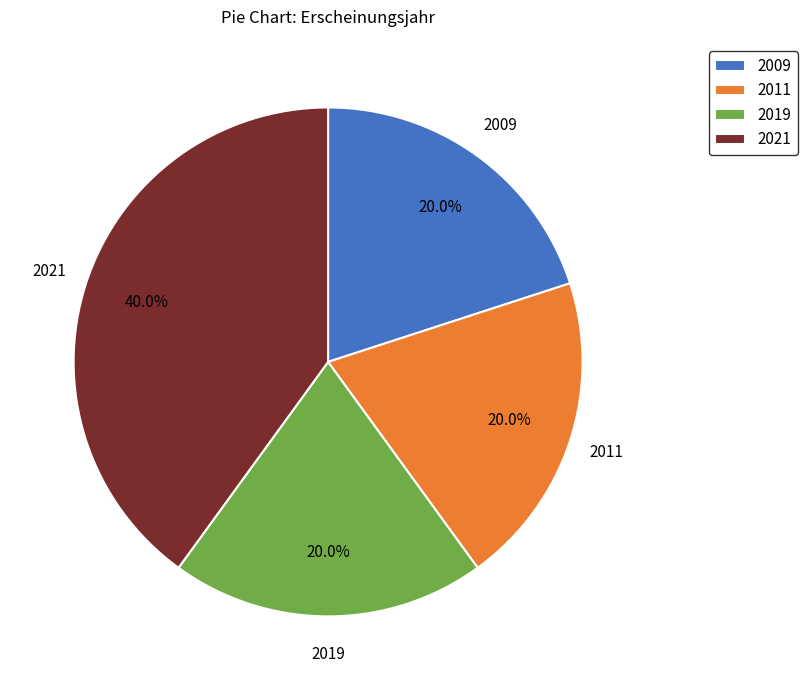

Count the number of slices in the pie.

4